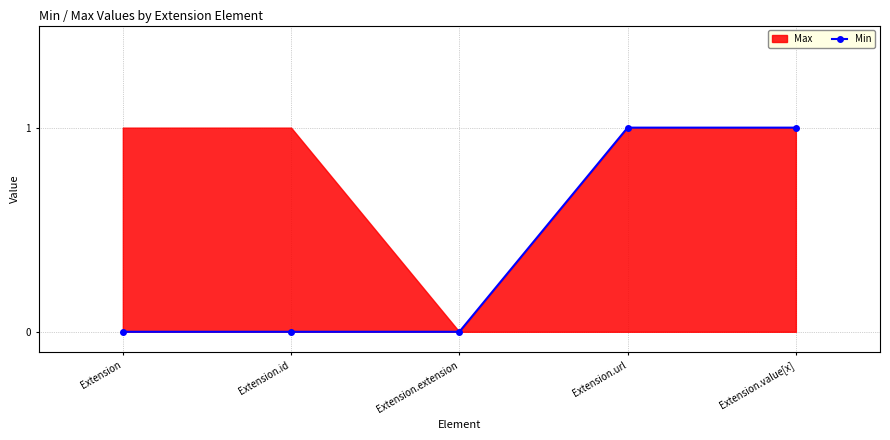

Rank the categories by value from highest to lowest.

Extension.url, Extension.value[x], Extension, Extension.id, Extension.extension